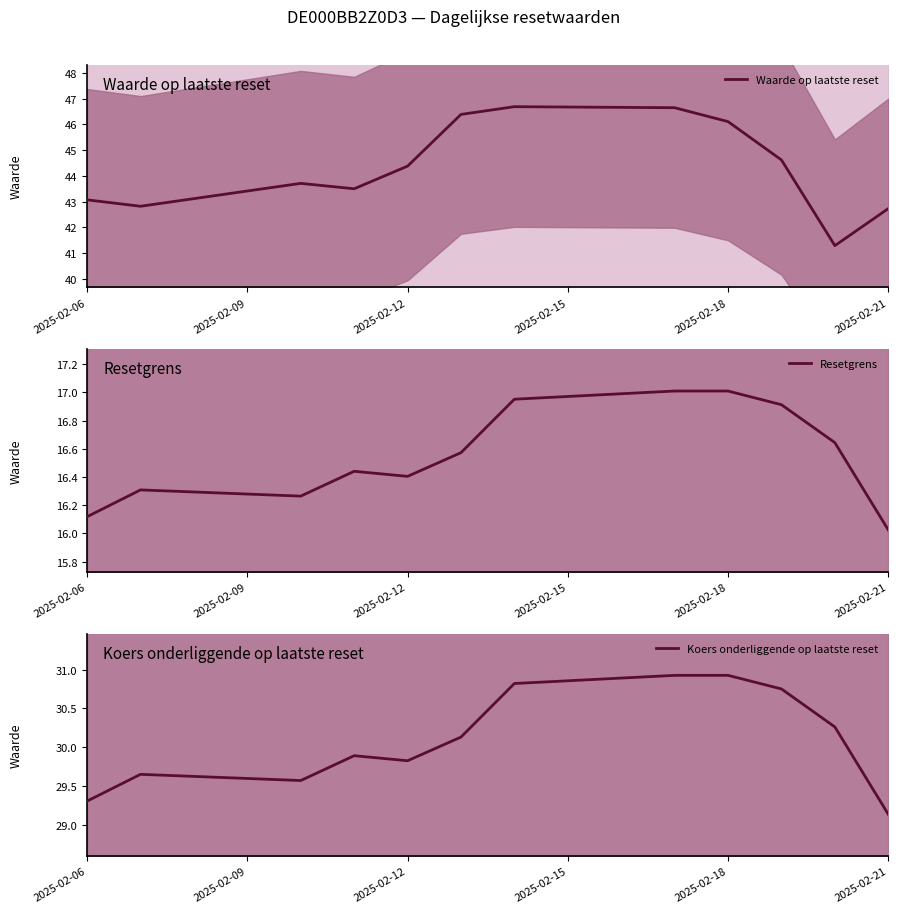

Rank the series by their average value, from lowest to highest.

Resetgrens, Koers onderliggende op laatste reset, Waarde op laatste reset